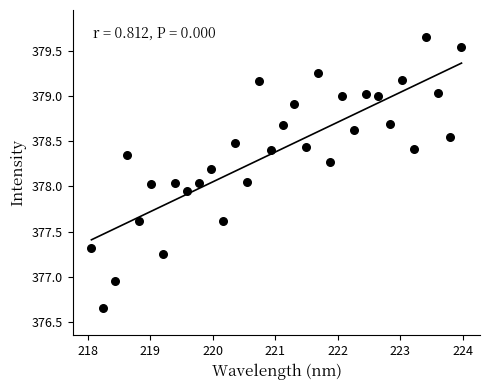

What is the range of Y values (max minus min)?

3.0